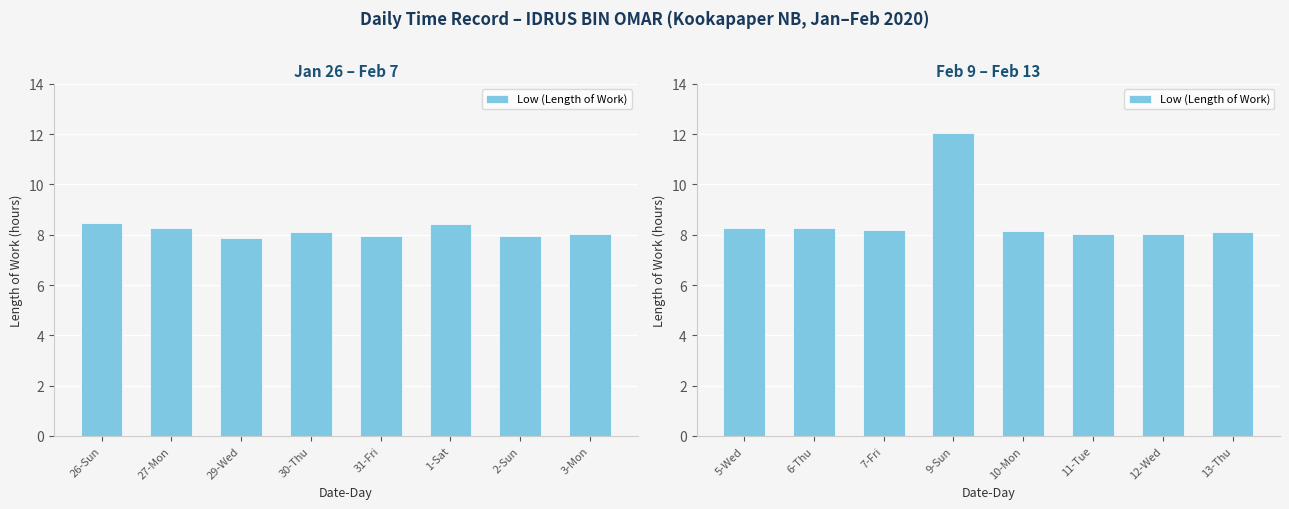

The value at 5-Wed is 14.7. True or false?

False